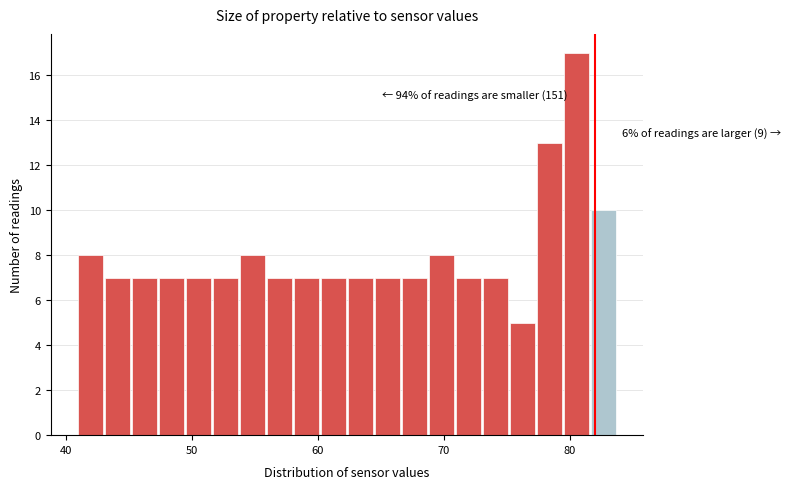

Read against the x-axis, roughly where is the centre of the tallest bar?

81